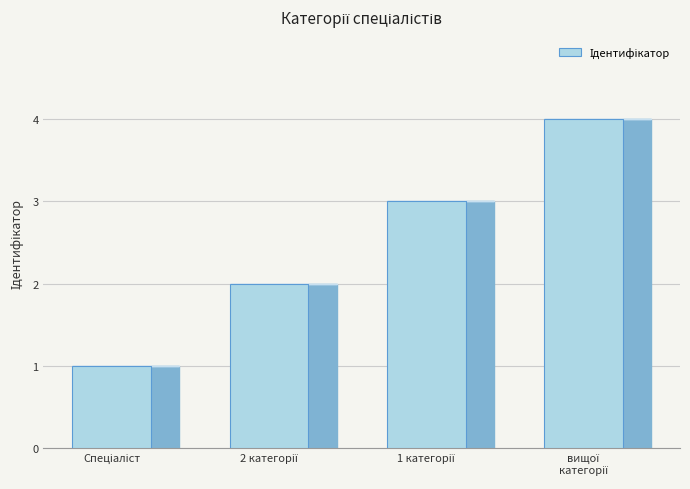

What is the maximum value shown in the chart?

4